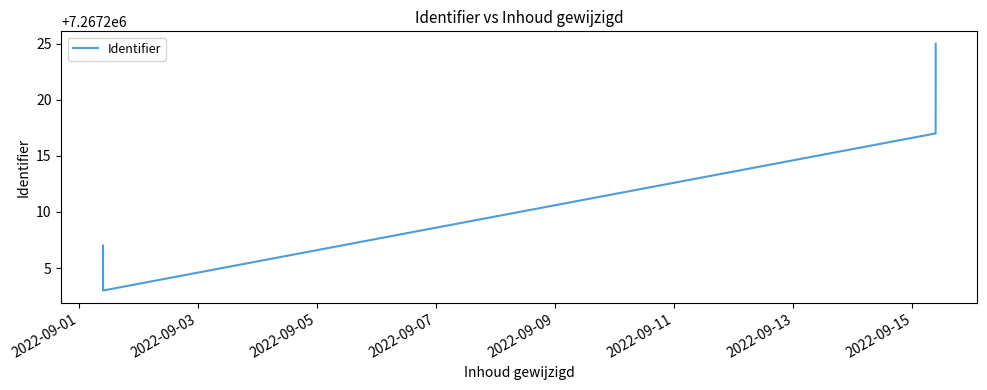

Which has a higher value, 2022-09-11 or 2022-09-03?

2022-09-11